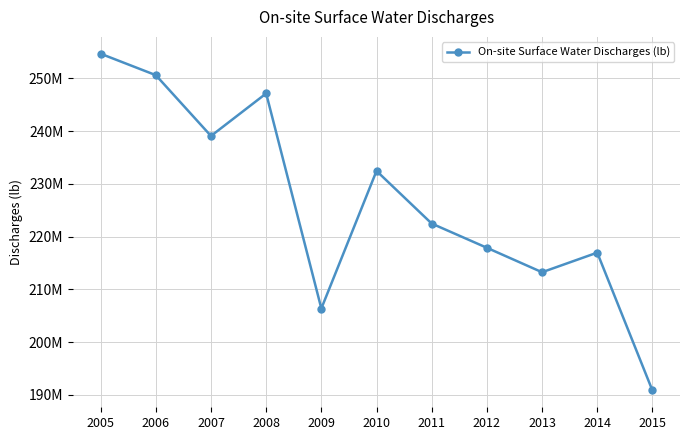

Where is the first local maximum?

2008